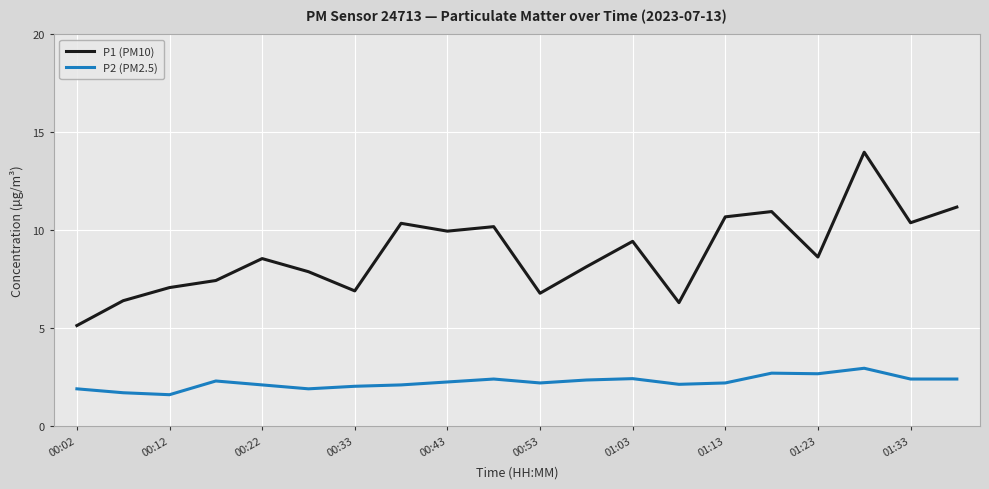

How many distinct data groups are displayed?

2